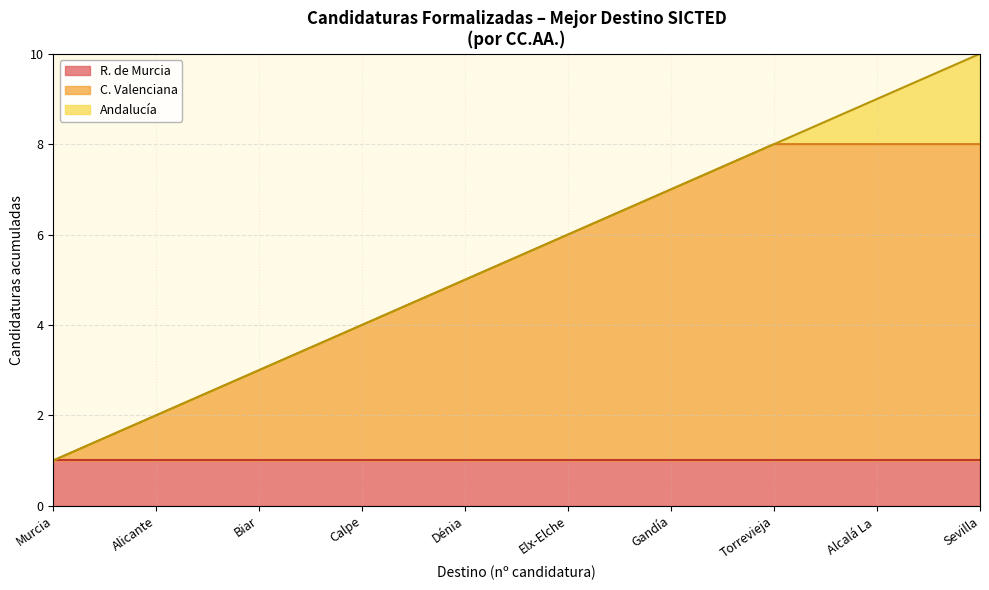

What is the total value across all series at Dénia?

5